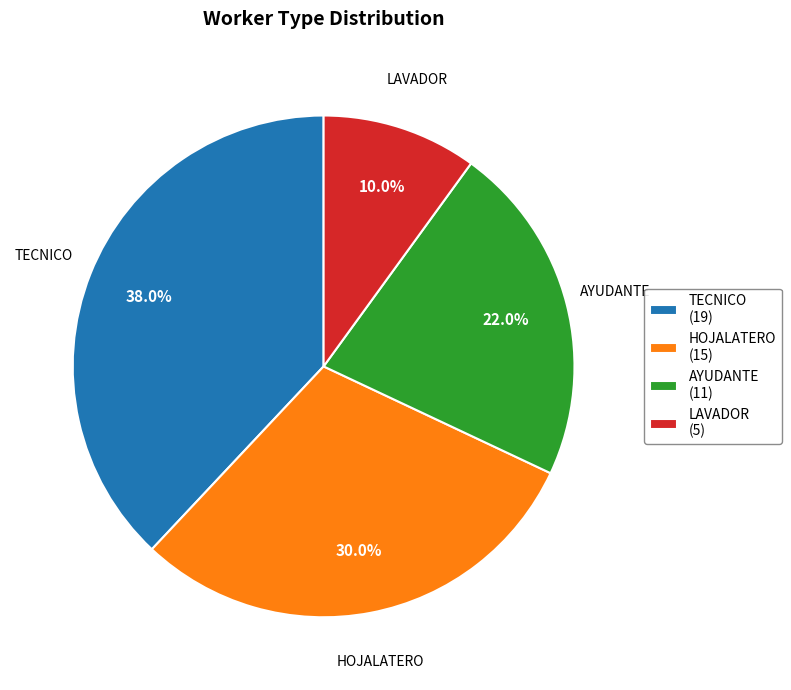

What is the smallest slice in the pie chart?

LAVADOR